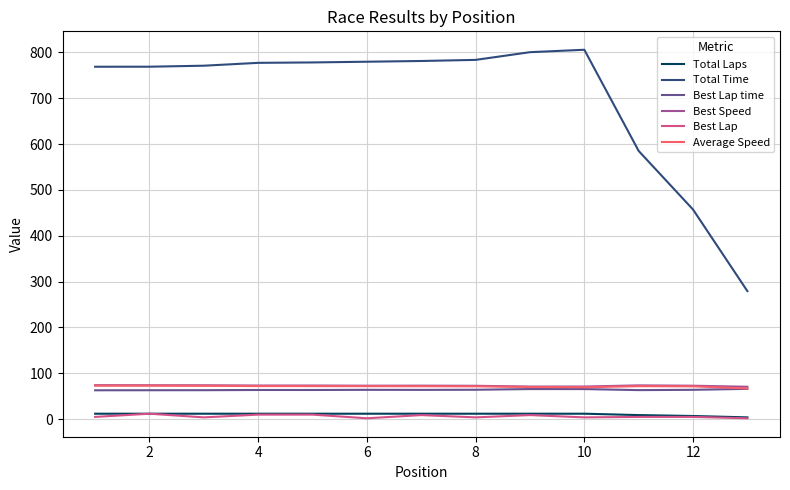

How many lines are shown in the chart?

6